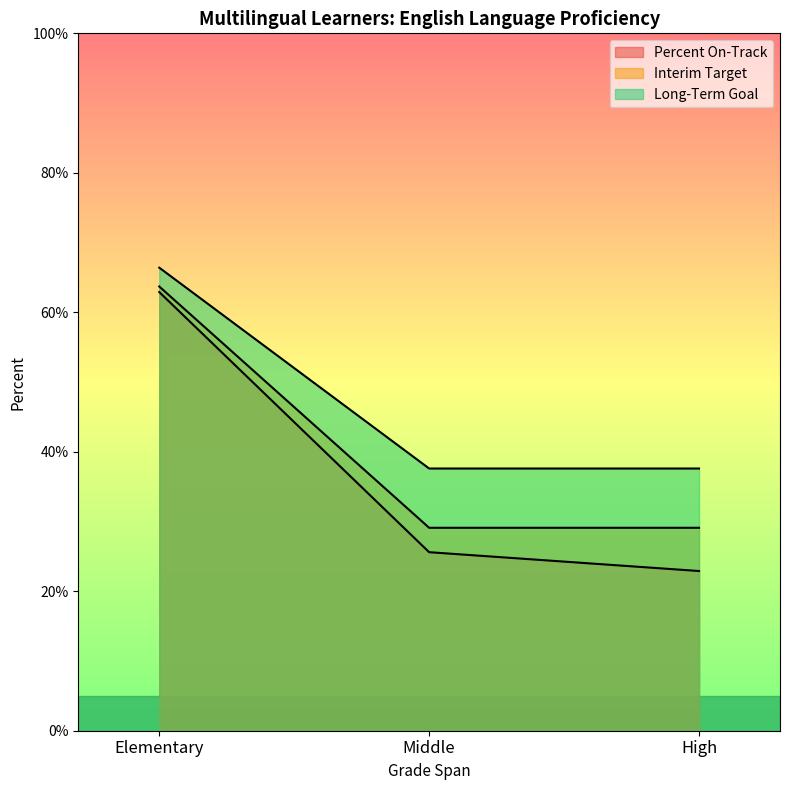

What is the smallest value displayed?

22.9